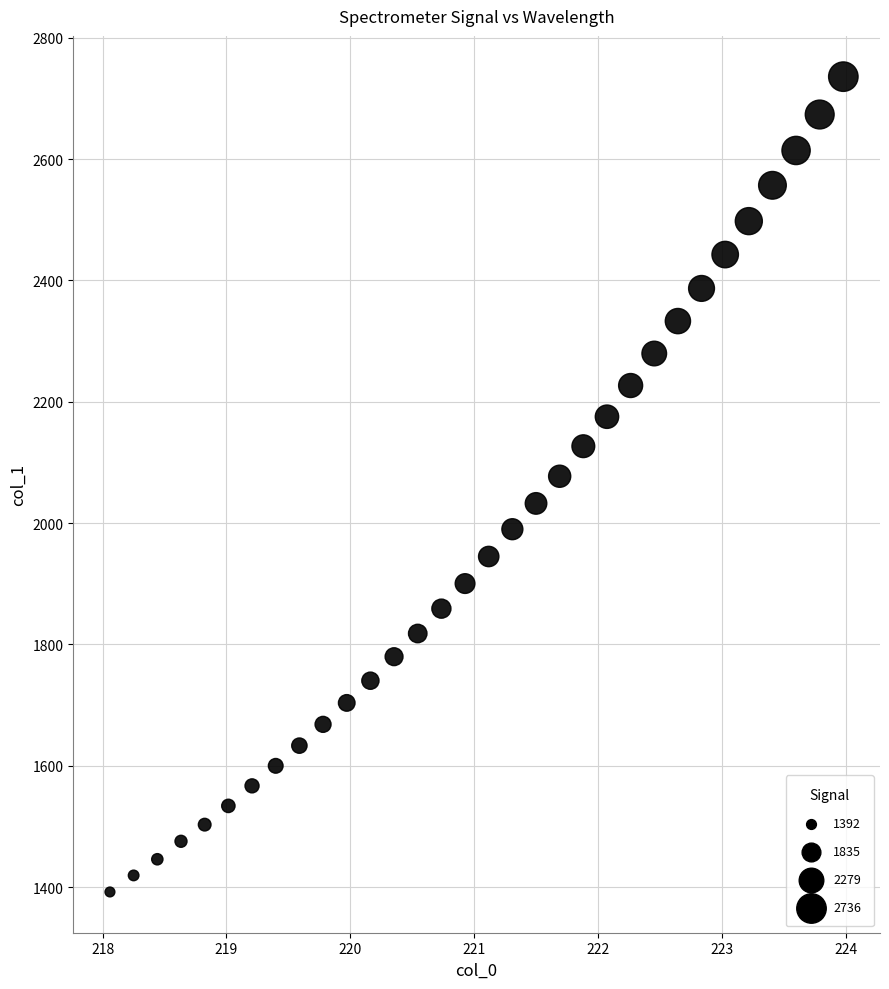

What is the range of X values (max minus min)?

5.9